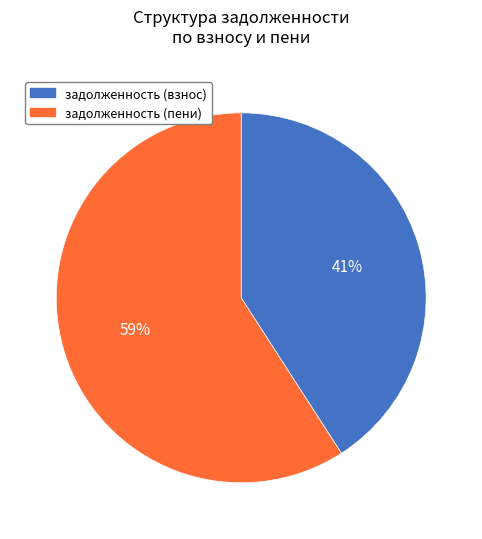

Is there a majority slice in this chart?

Yes